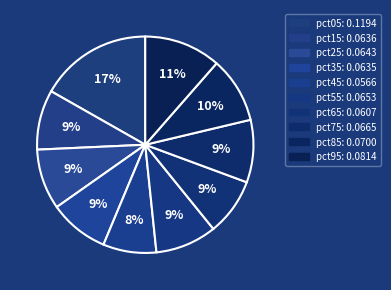

How many slices are in this pie chart?

10